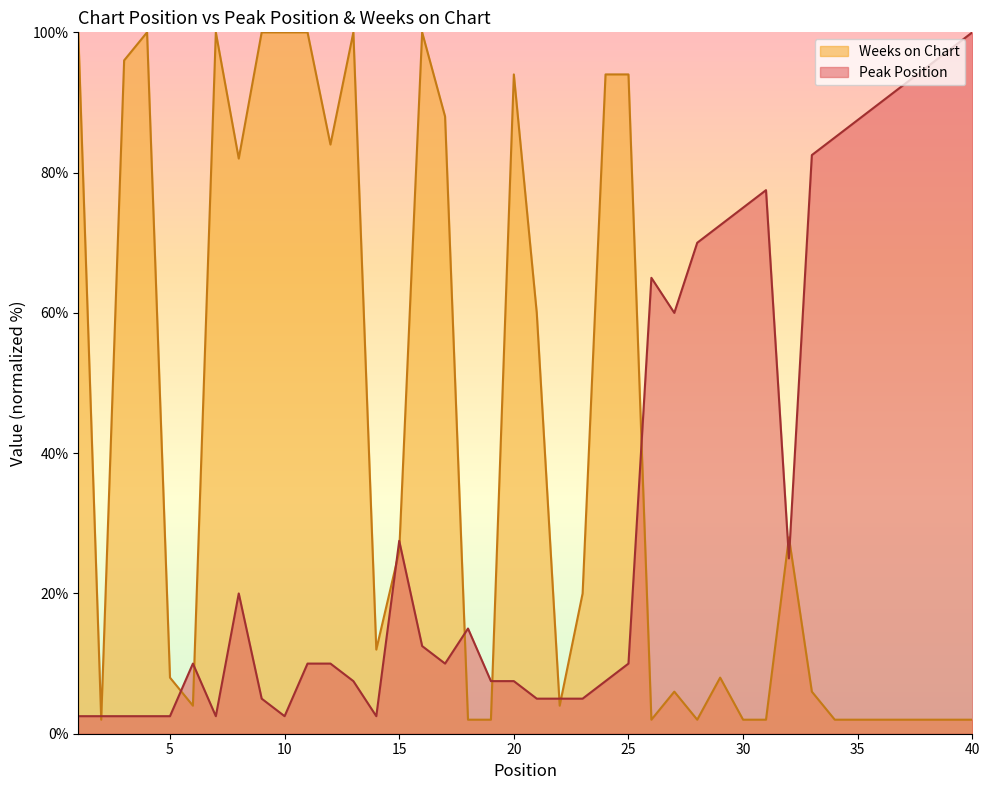

How many data points in Weeks on Chart are less than 12?

20